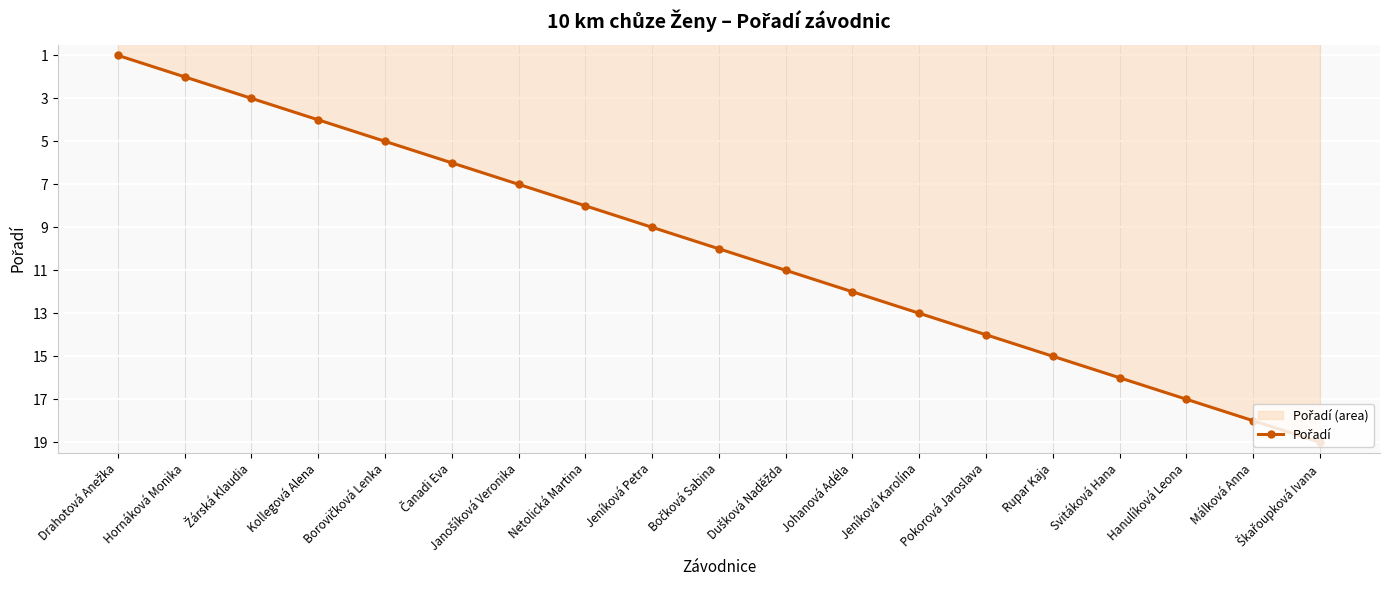

What is the value of the 11th point from the left?

11